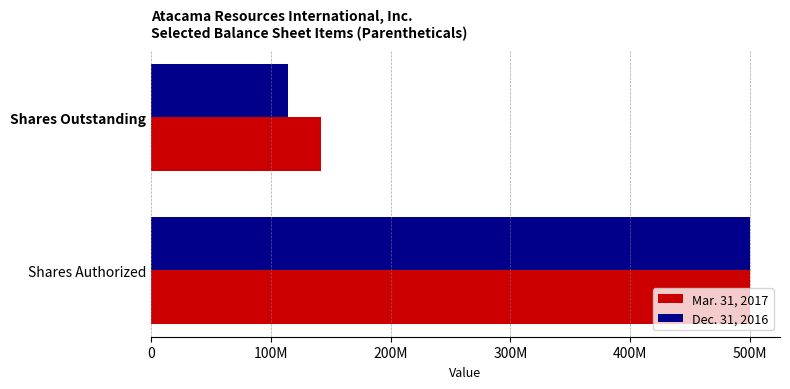

Rank the series by their average value, from highest to lowest.

Mar. 31, 2017, Dec. 31, 2016